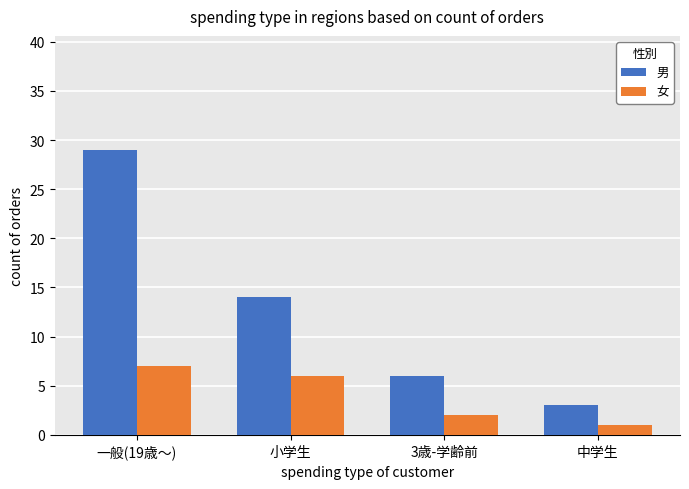

The 女 series shows 7 at 一般(19歳～). True or false?

True